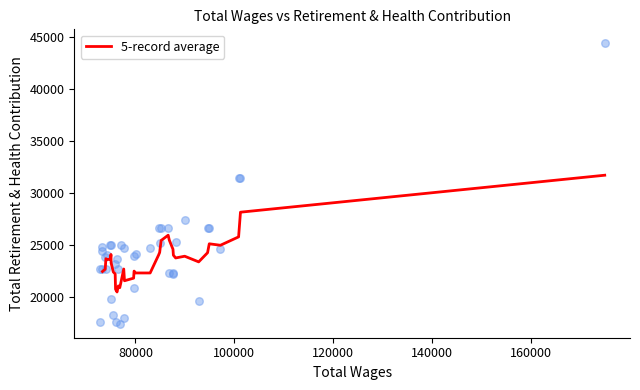

What is the highest value of the 5-record average series?

31676.8